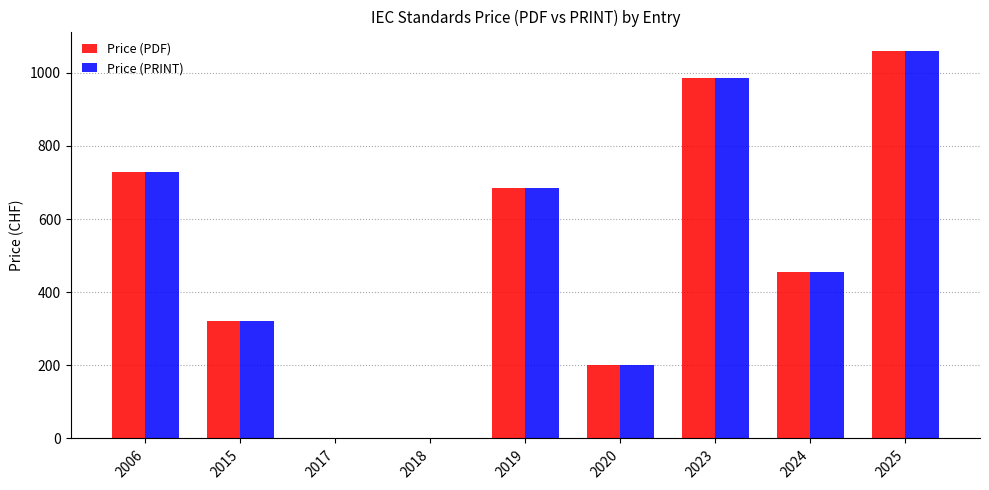

How many data points does each series have?

9